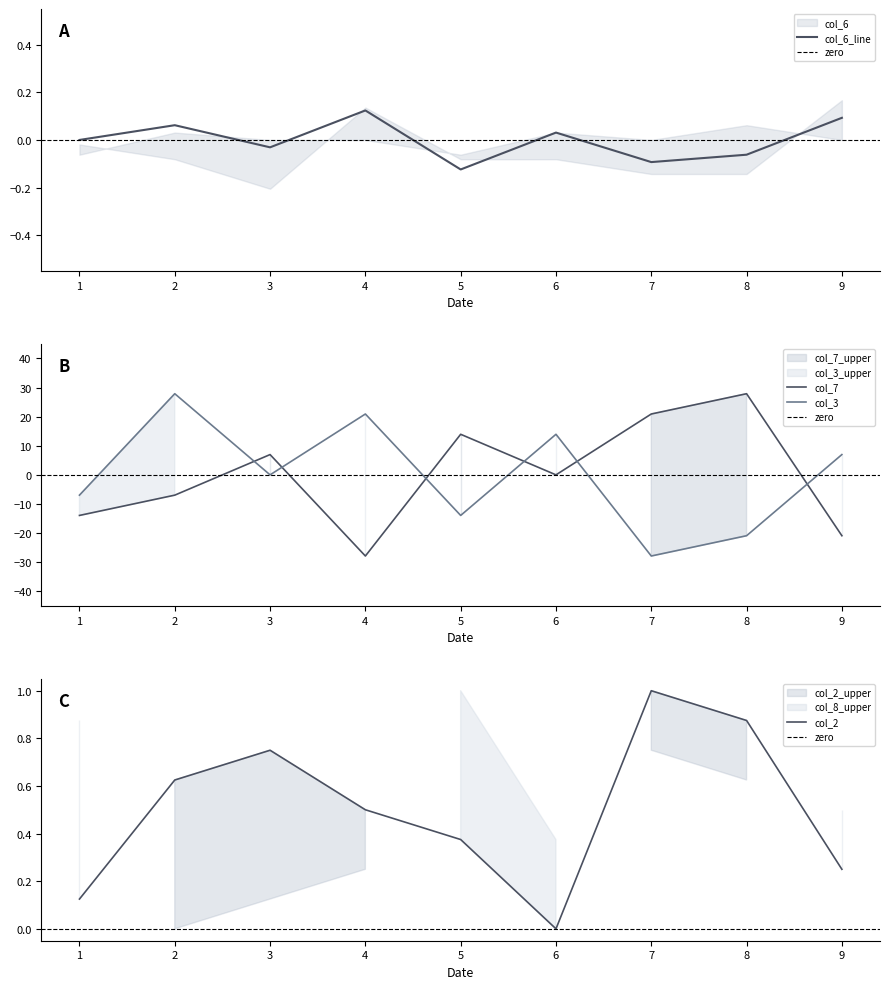

How many interior local peaks does the col_7 series have?

3